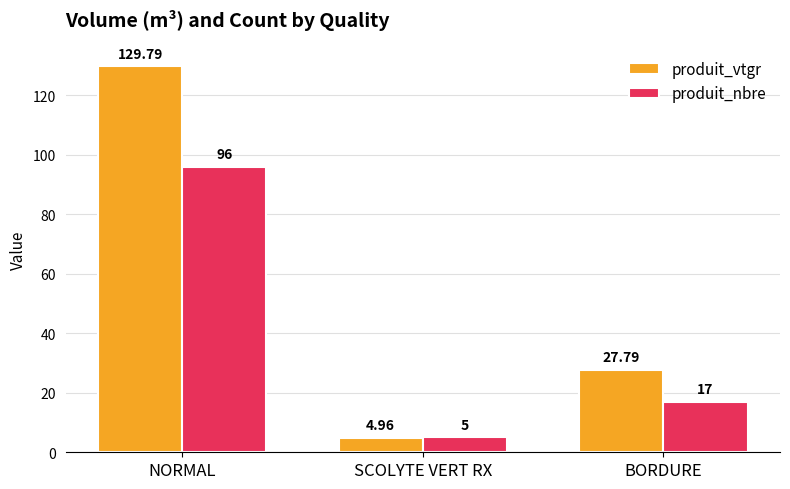

What is the difference between the produit_nbre values at BORDURE and SCOLYTE VERT RX?

12.0